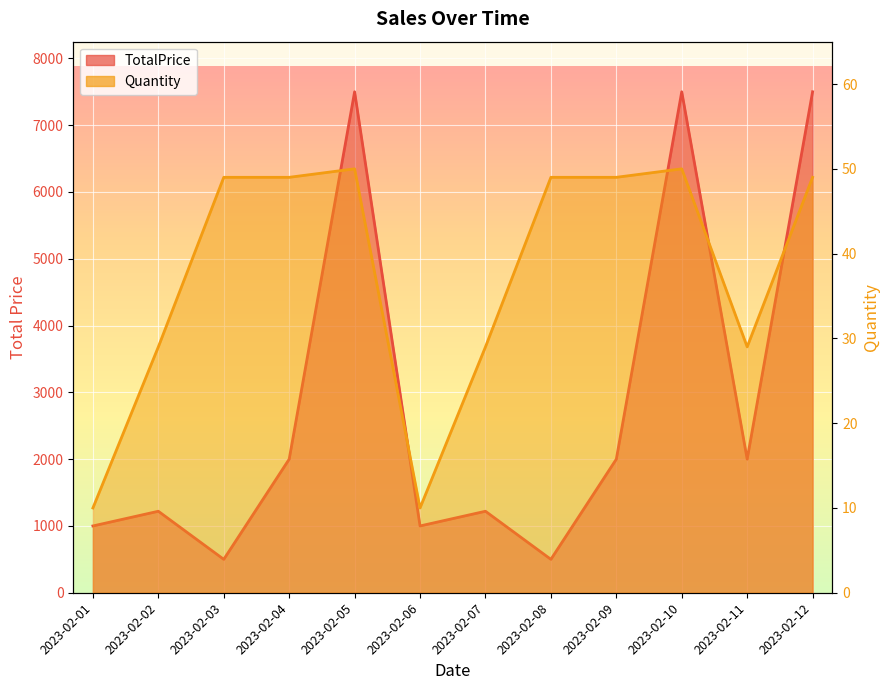

How many lines are shown in the chart?

2